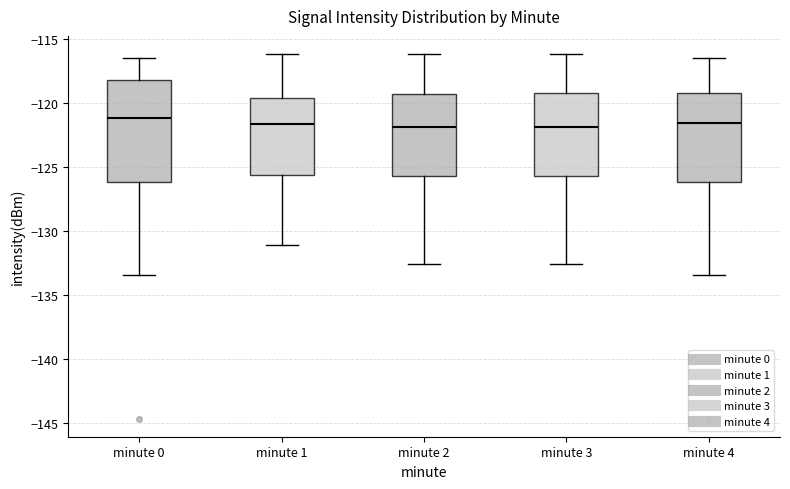

Comparing the boxes themselves (not the whiskers), which one is the tallest?

minute 0